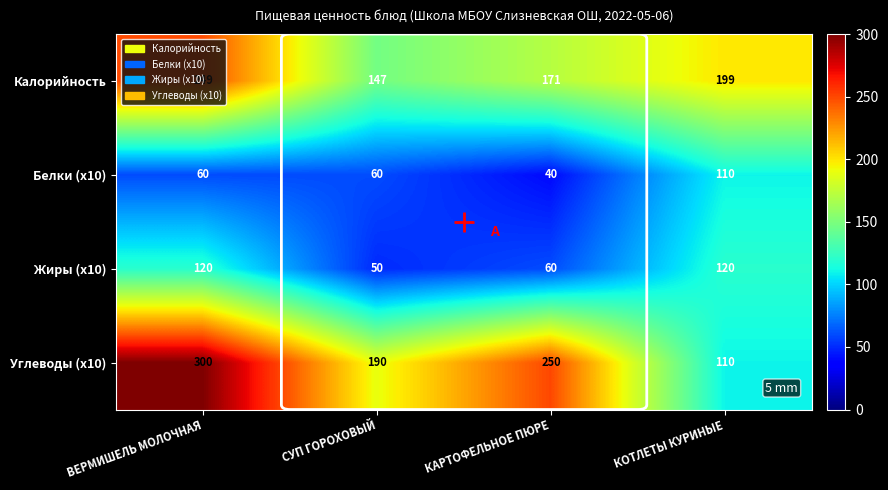

How many series are shown in this chart?

4